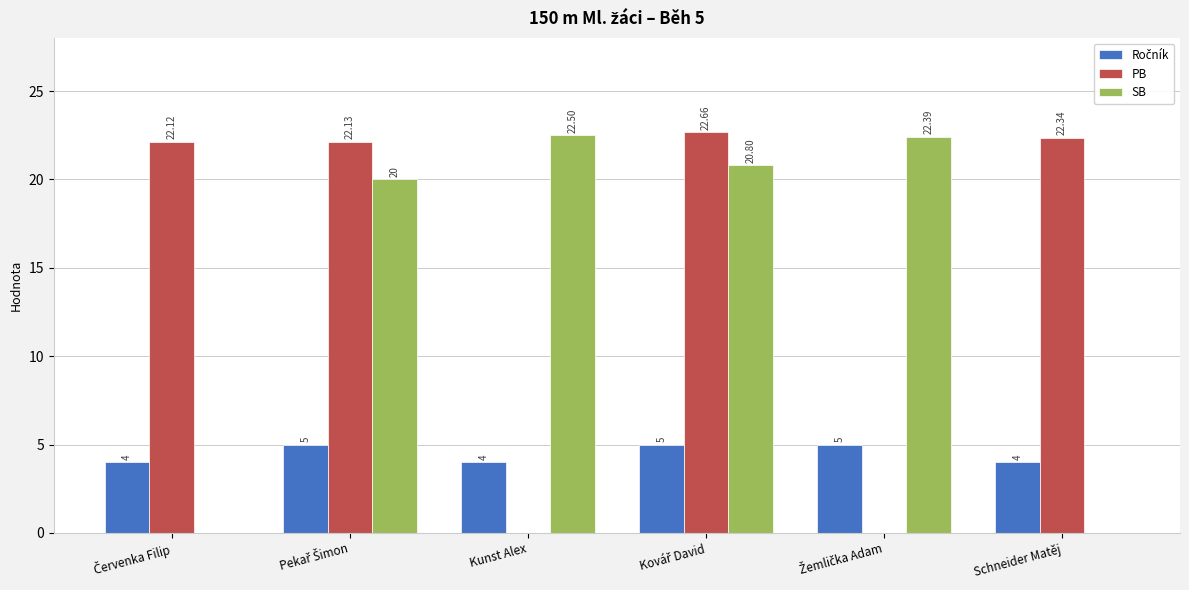

At which label does SB reach its peak?

Kunst Alex